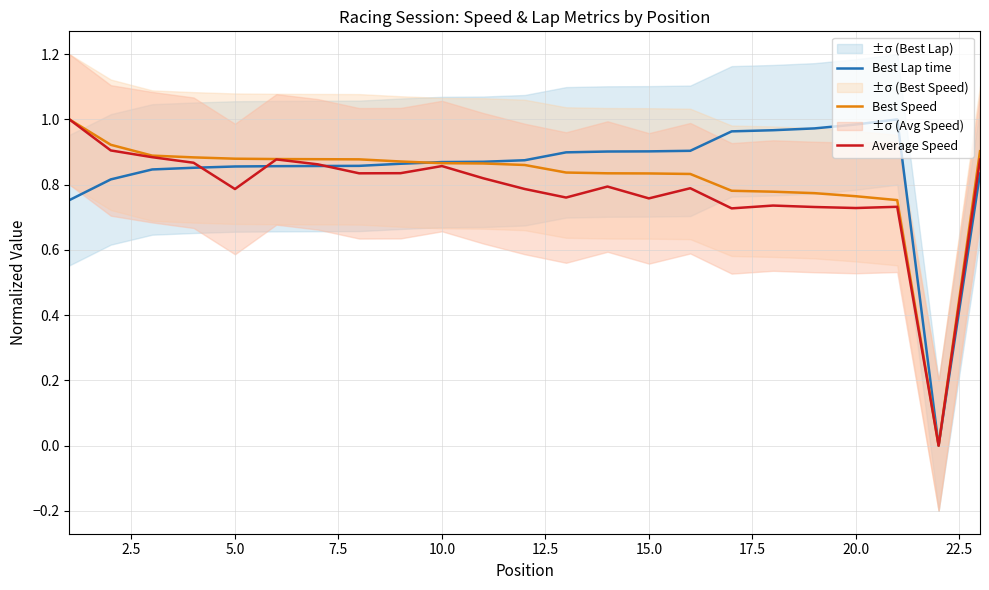

Is the value of Average Speed at 20.0 greater than the value of Best Lap time at 10.0?

No